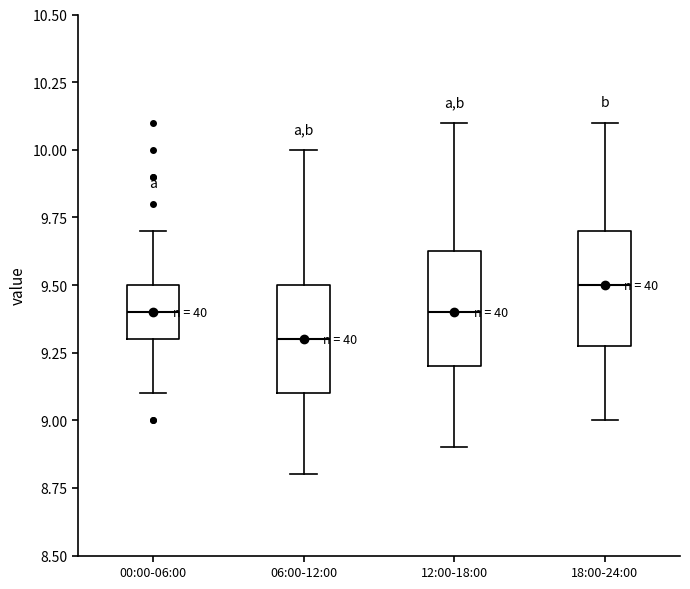

Which box's median line is the lowest?

06:00-12:00